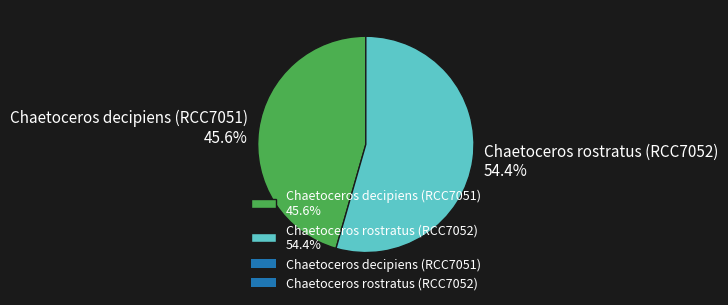

Does any single category account for the majority?

Yes